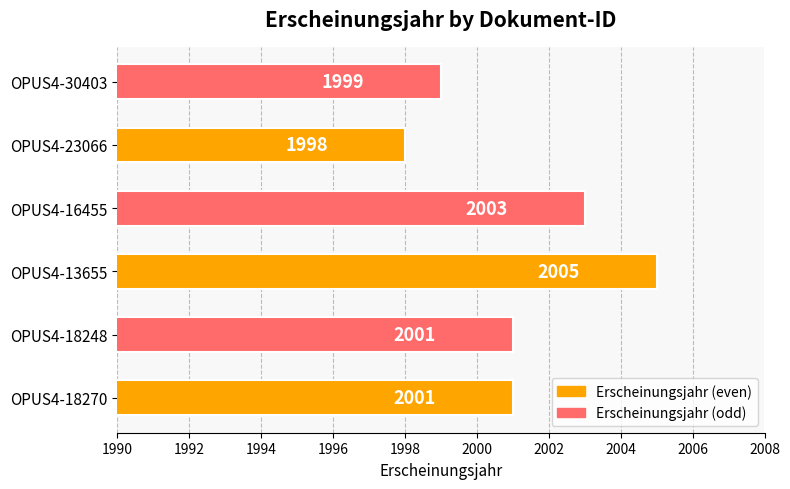

Which category has the highest value across all series?

OPUS4-13655